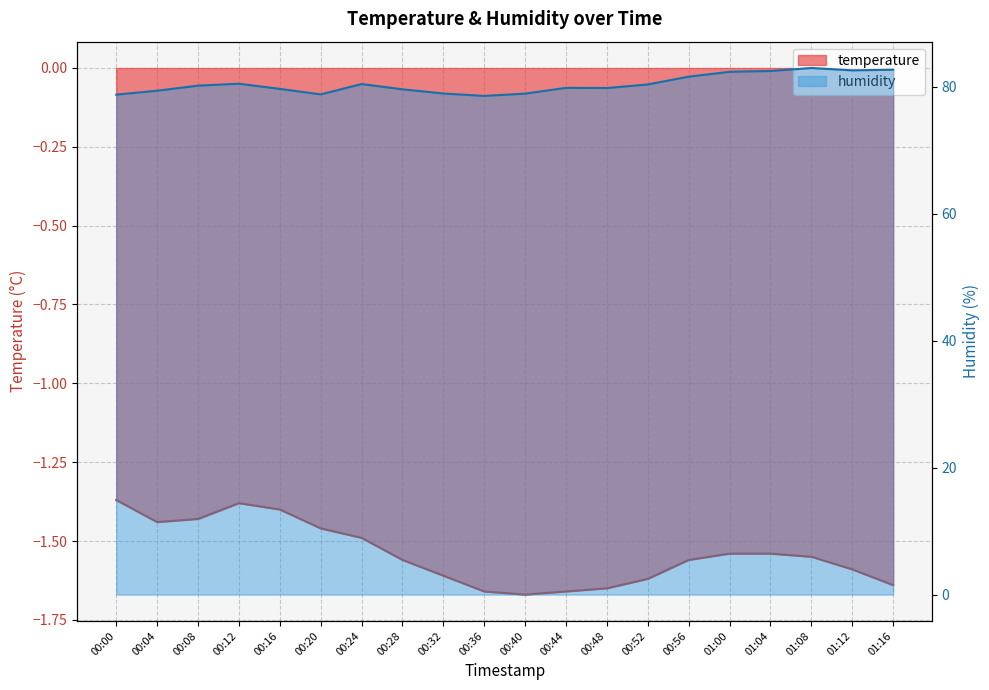

The value of temperature at 01:08 is -1.6. True or false?

True